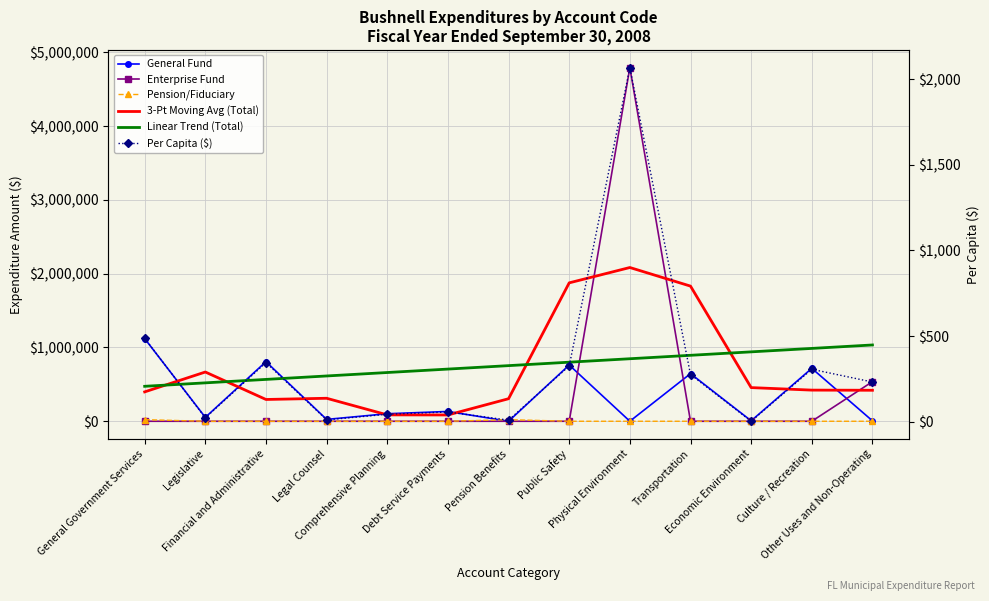

Where do General Fund and Linear Trend (Total) first cross each other?

General Government Services and Legislative